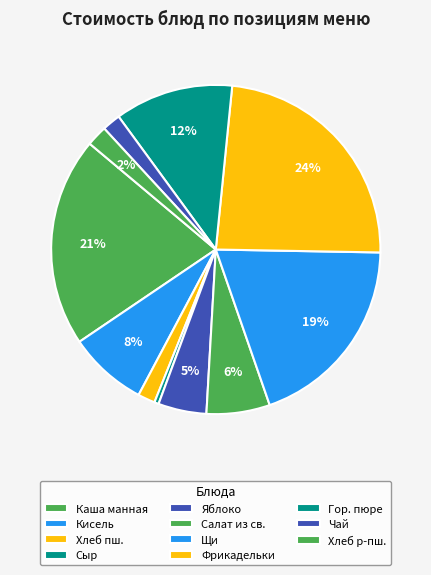

What is the smallest slice in the pie chart?

Сыр